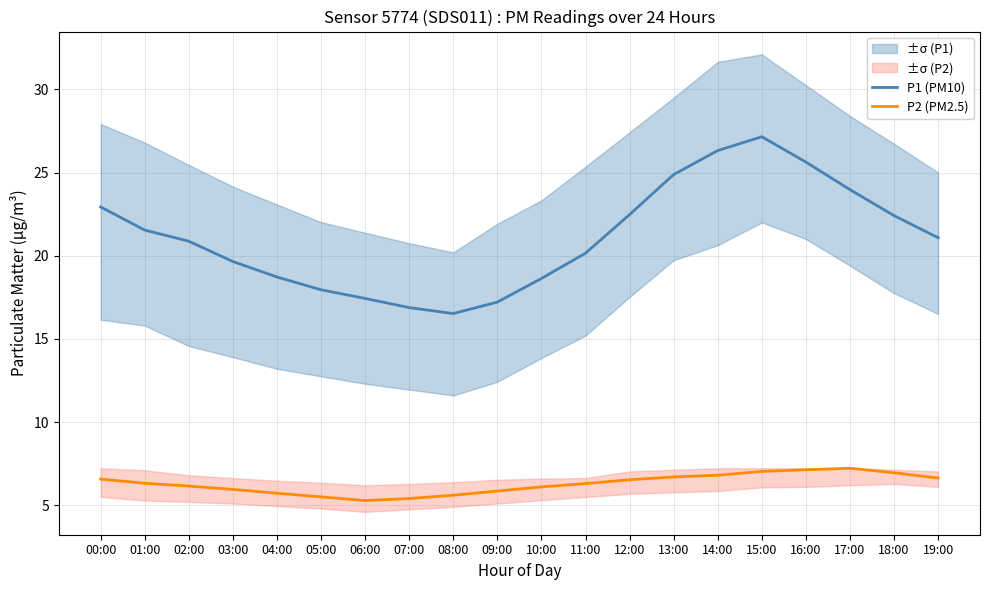

At which category does P2 (PM2.5) reach its first local peak?

17:00